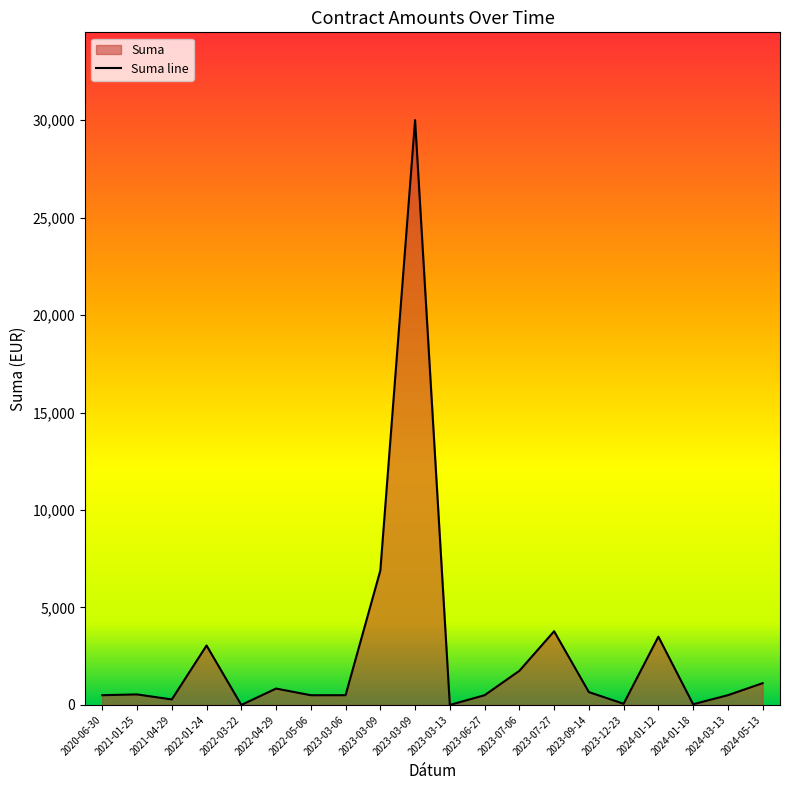

The chart shows a value of 500.0 at 2024-03-13. True or false?

True